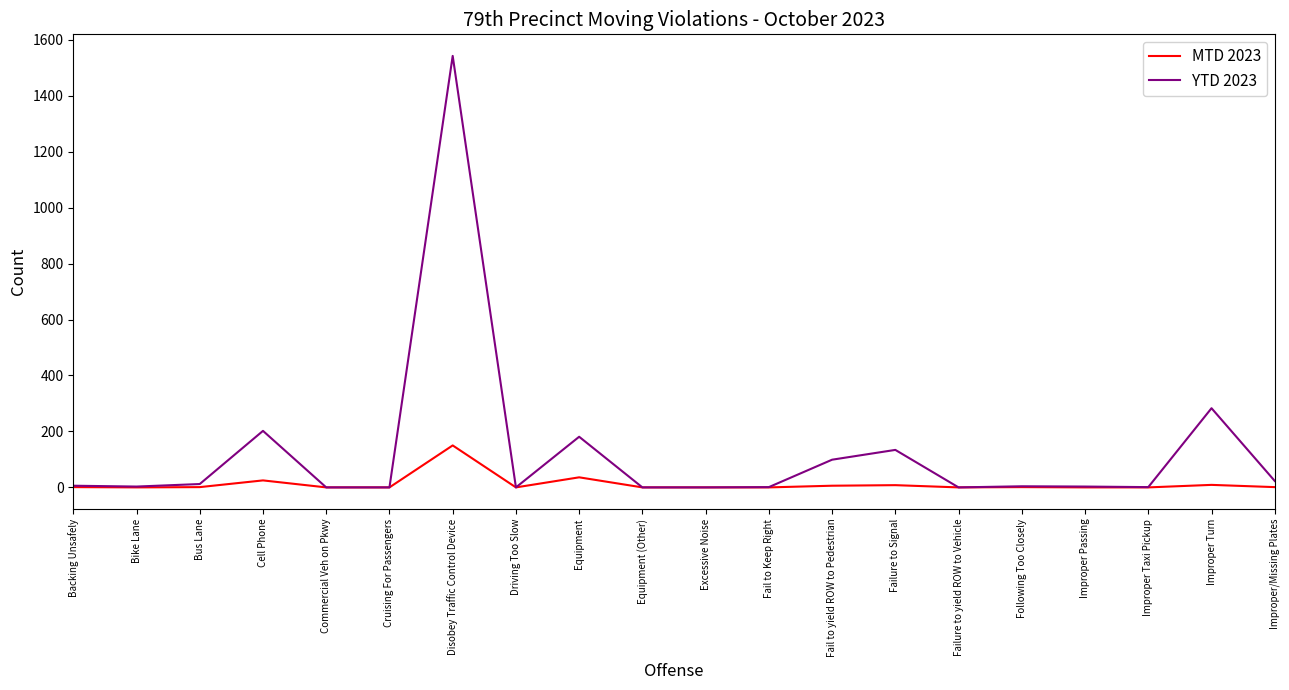

Which series has the widest spread of values?

YTD 2023